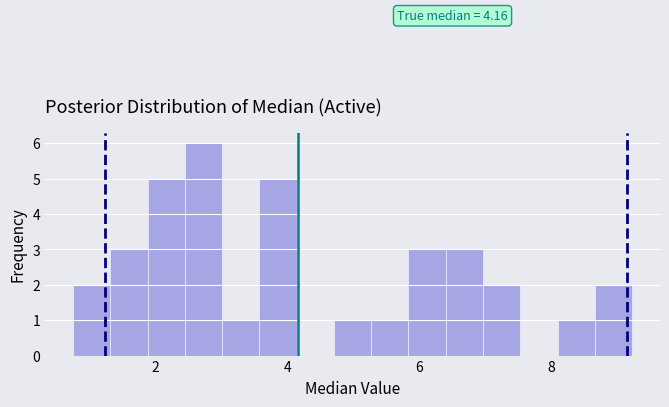

Read against the x-axis, roughly where is the centre of the tallest bar?

2.8